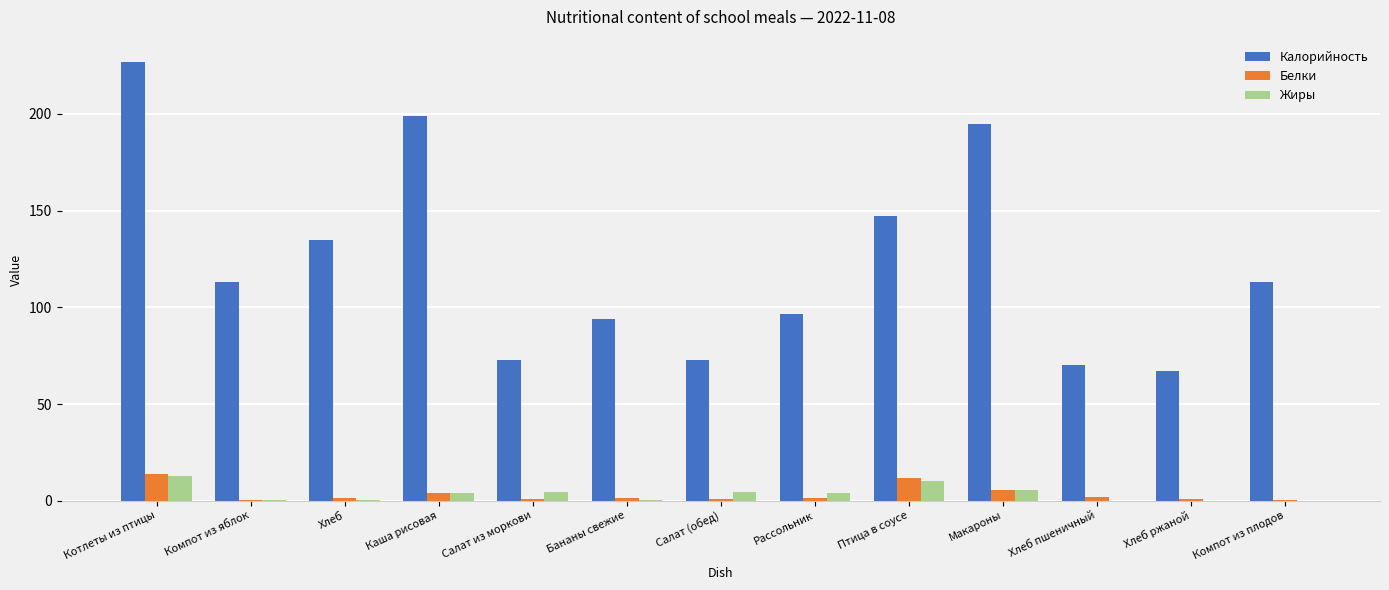

Count the number of categories in the chart.

13